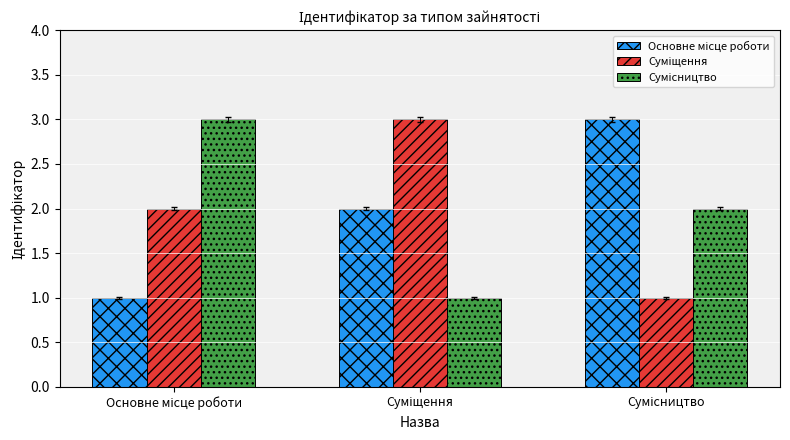

Reading left to right, list all the values displayed in this chart.

Основне місце роботи: 1	2	3
Суміщення: 2	3	1
Сумісництво: 3	1	2